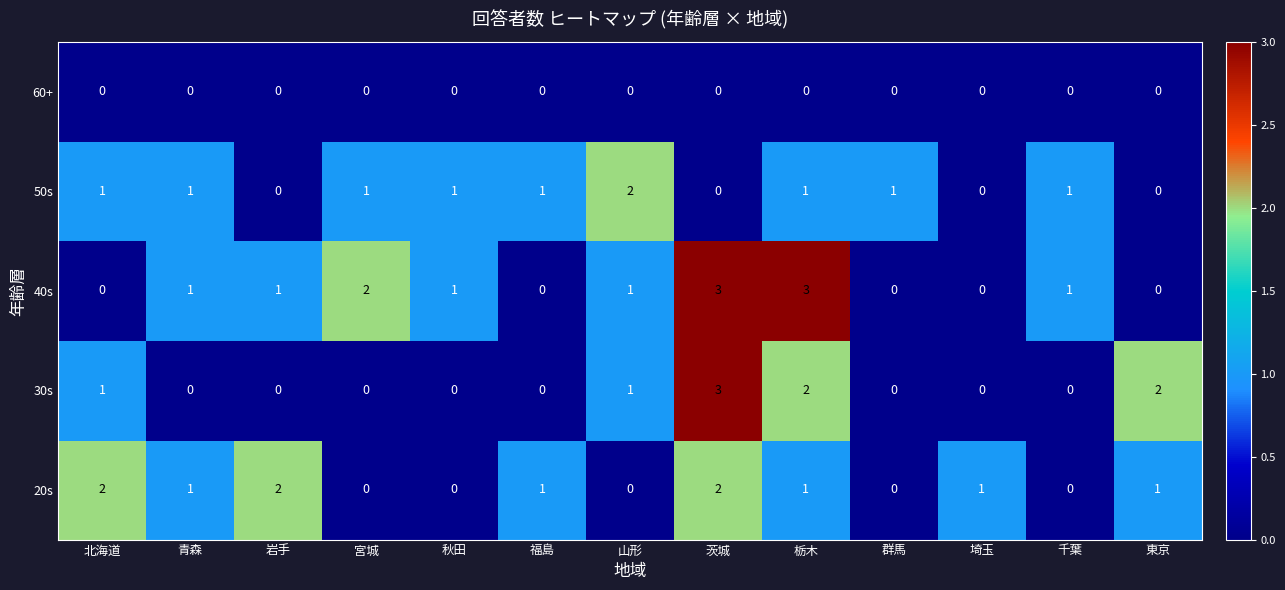

What is the highest value of the 30s series?

3